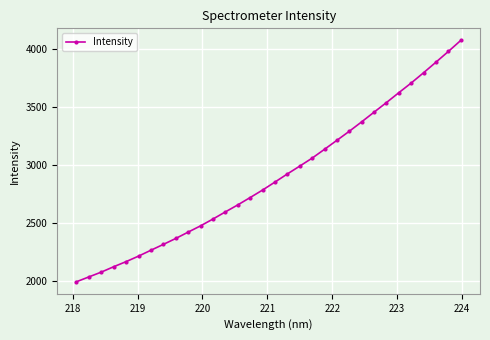

Reading left to right, what are all the values shown in this chart?

1995.5	2037.2	2078.6	2125.0	2169.0	2216.4	2267.3	2317.4	2368.7	2423.5	2477.5	2536.2	2597.6	2658.0	2721.5	2786.1	2855.0	2925.0	2992.6	3061.3	3137.7	3215.2	3293.2	3374.5	3457.9	3540.8	3625.9	3709.5	3798.2	3889.3	3981.6	4076.6